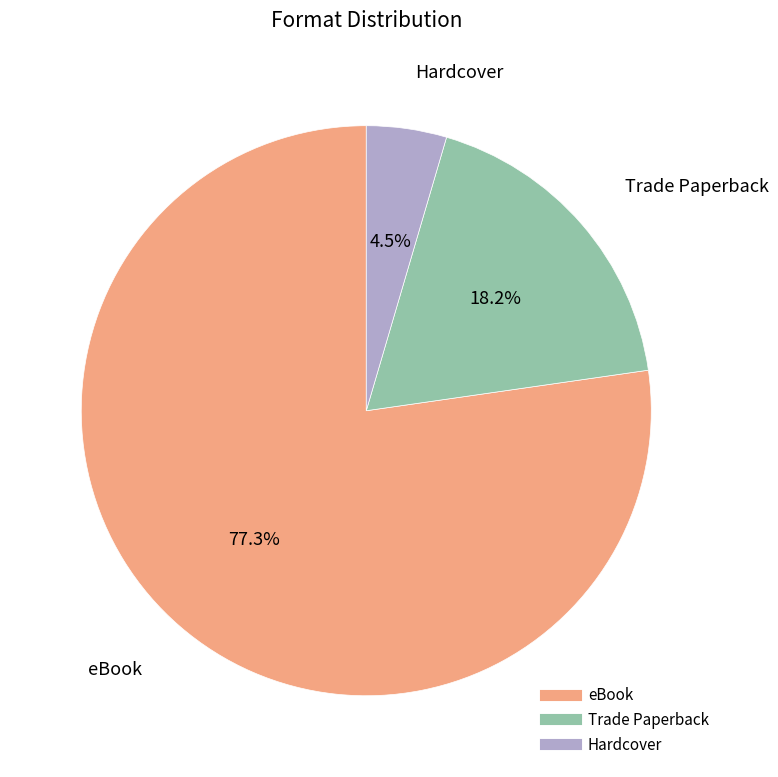

The Trade Paperback slice represents 28% of the pie. True or false?

False